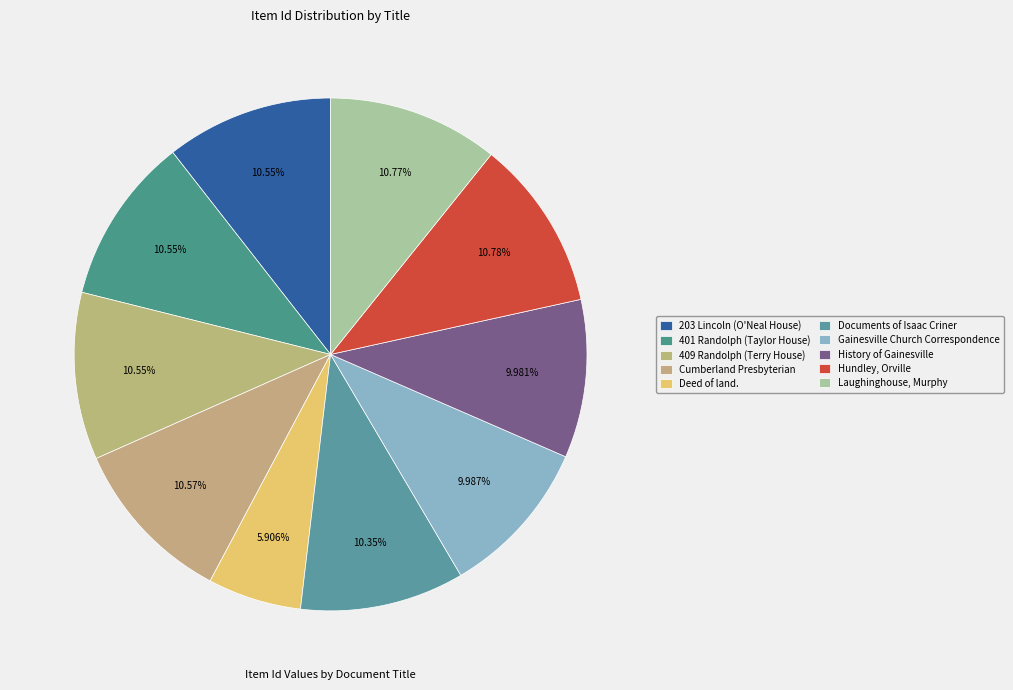

How many slices are in this pie chart?

10